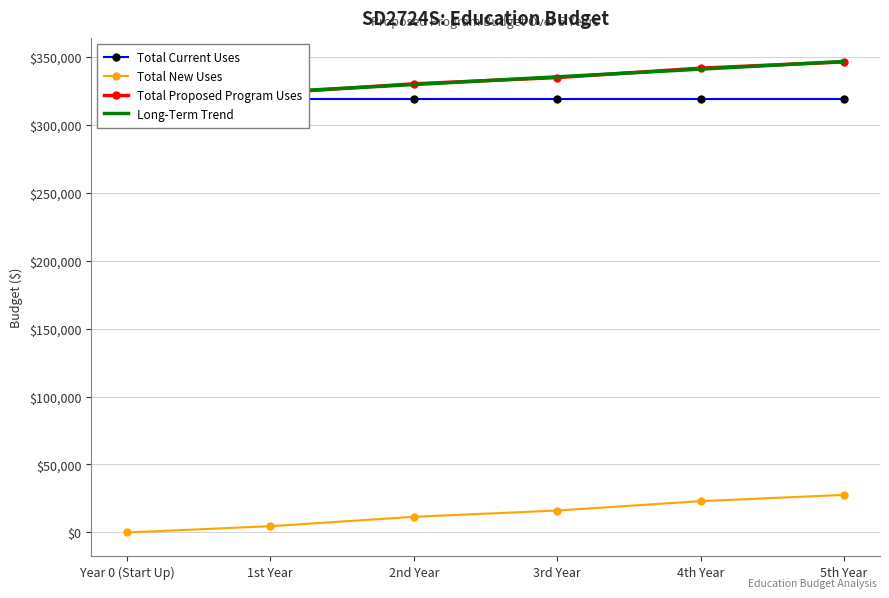

Does the chart have visible grid lines?

Yes